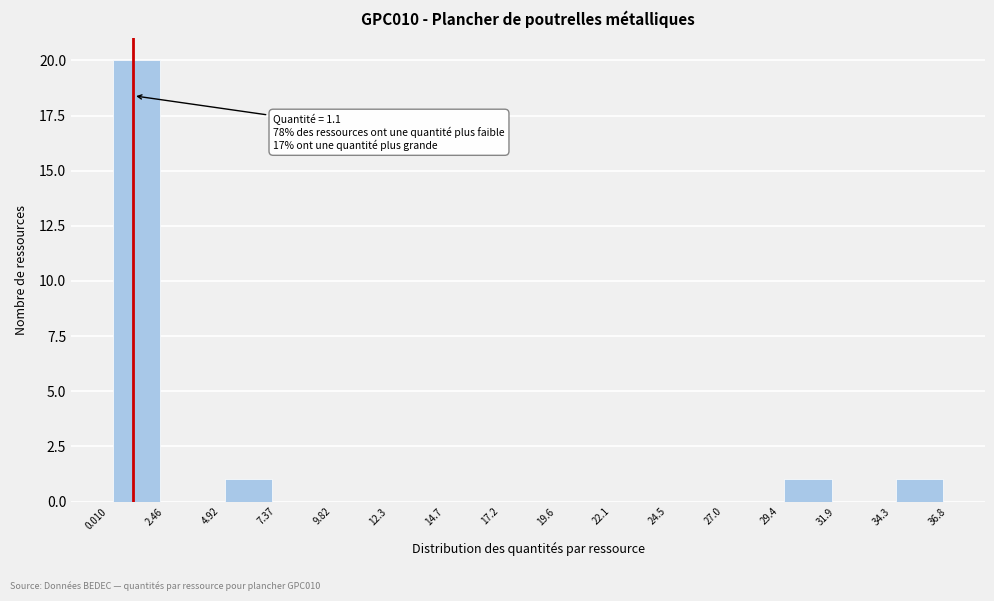

Over which range of the x-axis is the bar tallest?

0.010 to 2.46